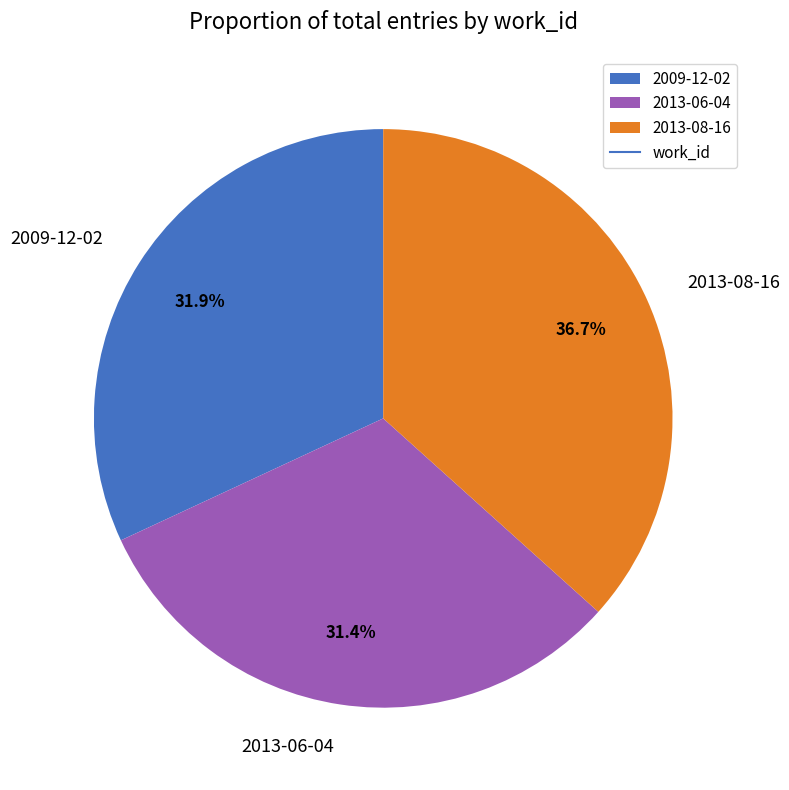

To the nearest percent, what percentage of the pie is 2009-12-02?

32%